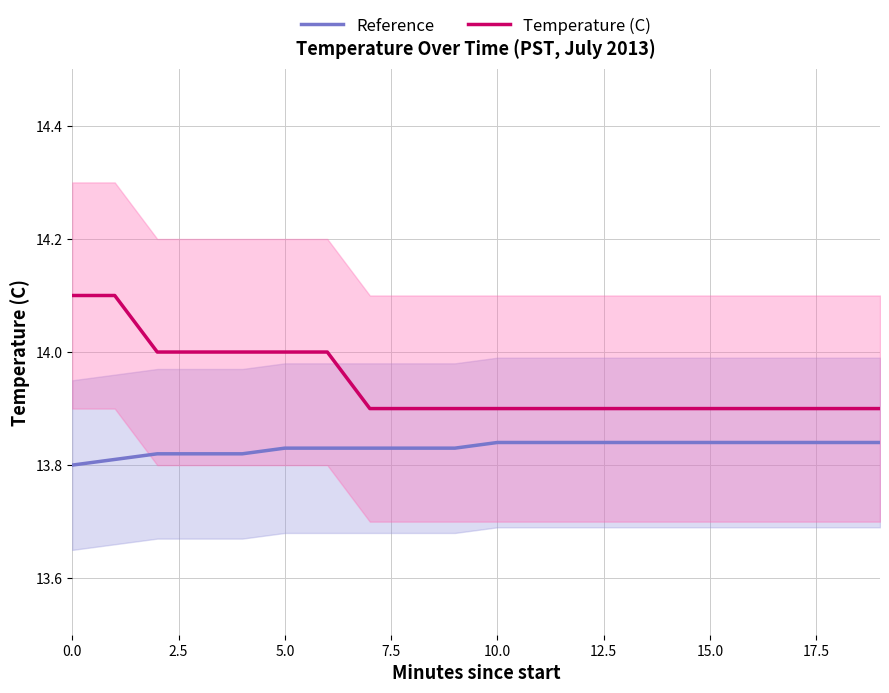

What is the value of the Reference point at the 13th from the left?

13.8